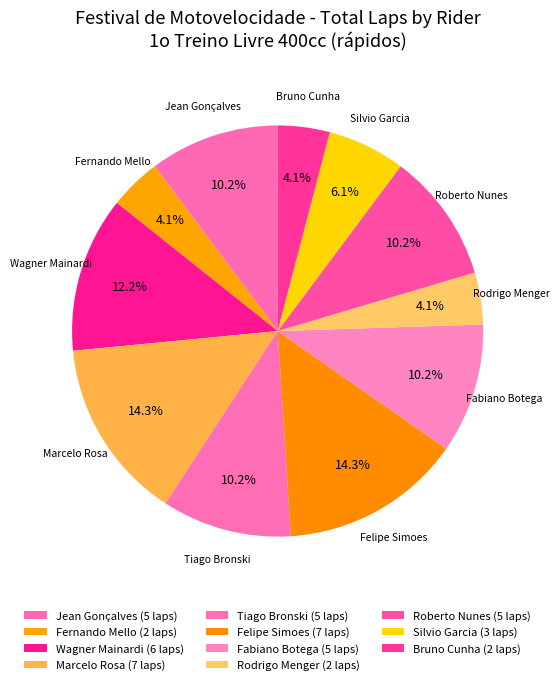

To the nearest percent, what percentage of the pie is Tiago Bronski?

10%